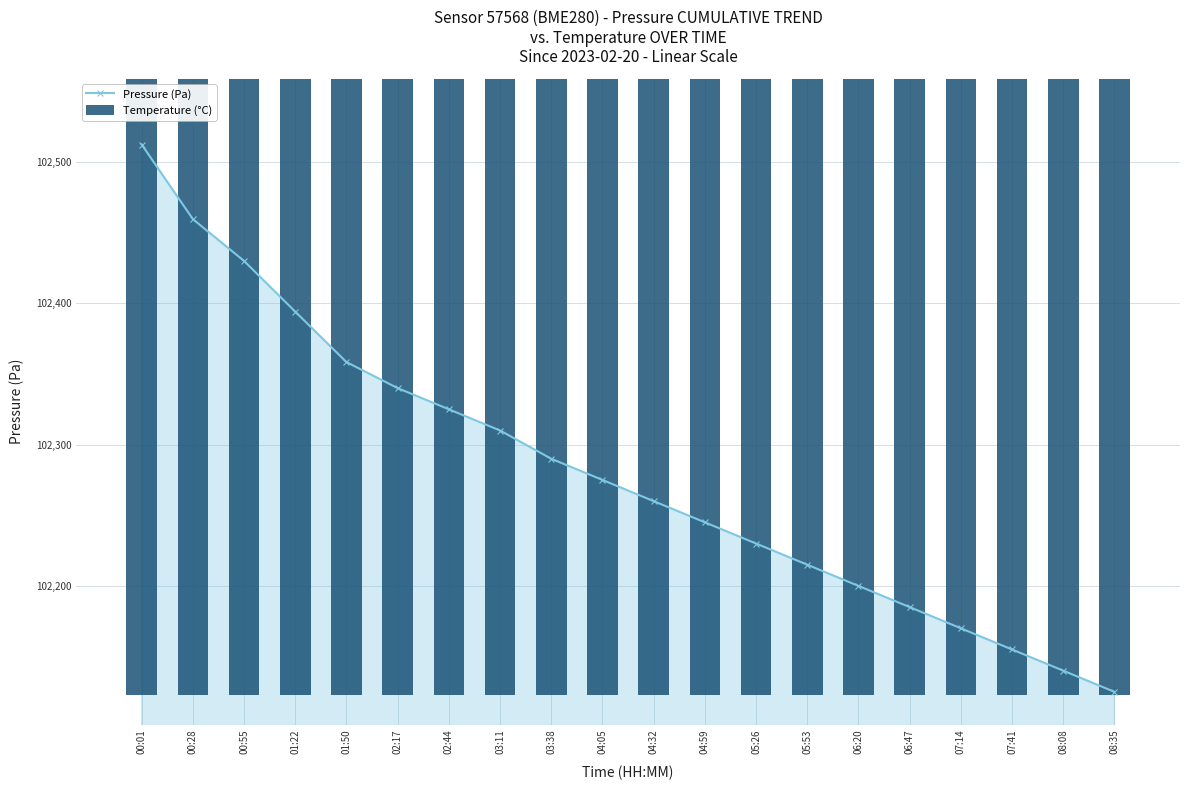

At which category does the chart reach its minimum across all series?

00:01